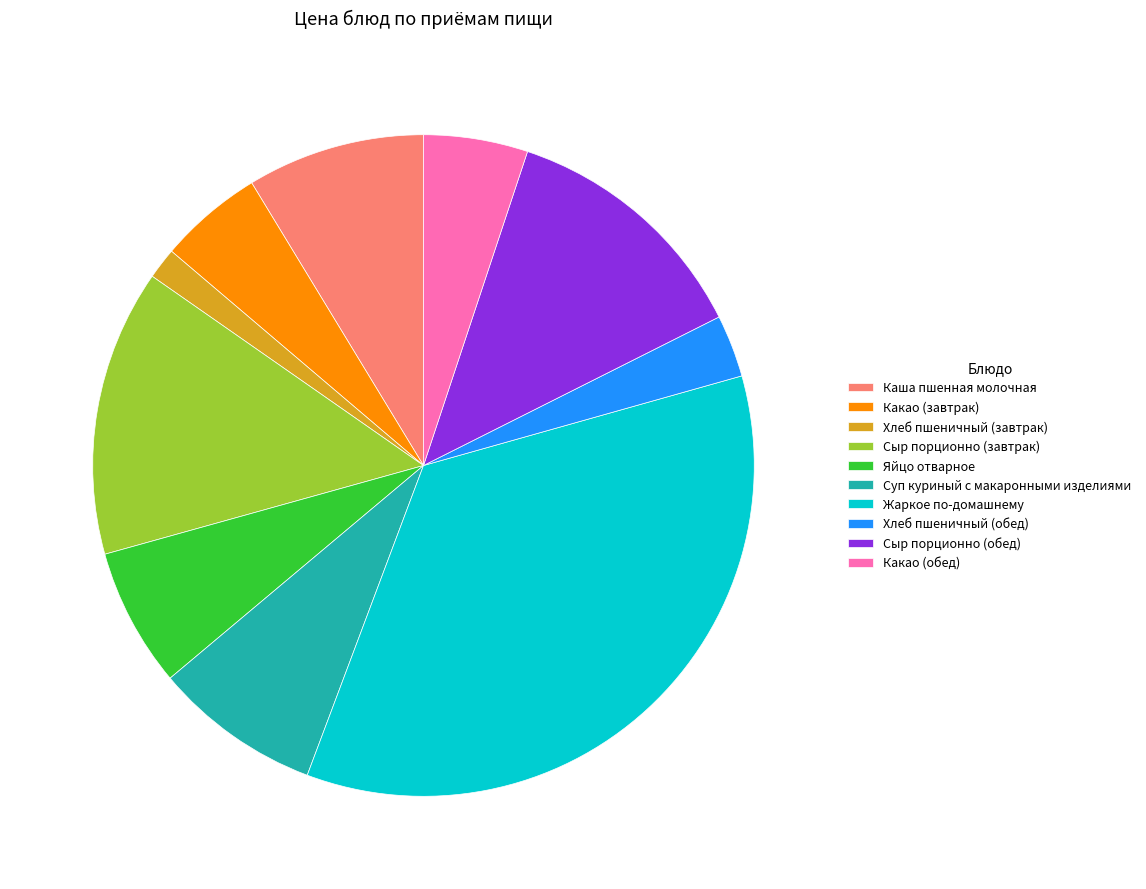

Is there any slice that represents more than half of the pie?

No